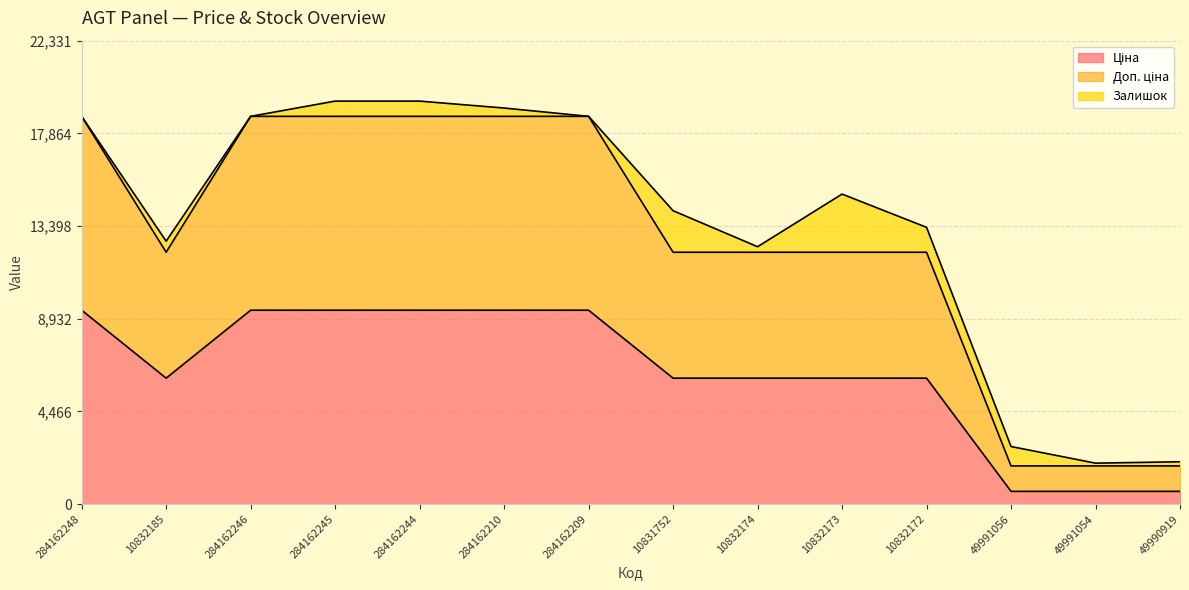

True or false: Ціна and Доп. ціна cross at least once.

False